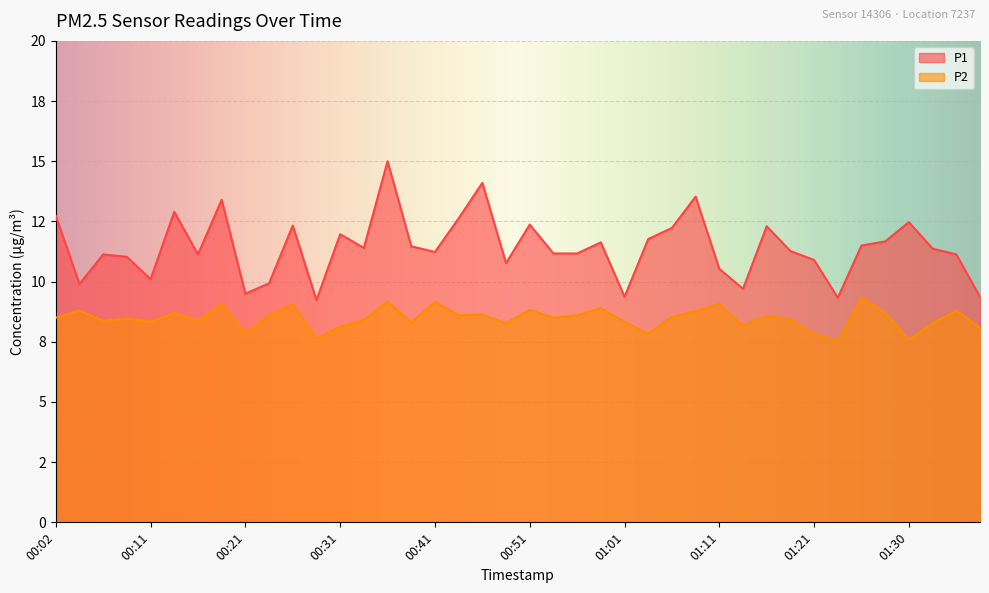

At which label does P2 reach its minimum?

01:23